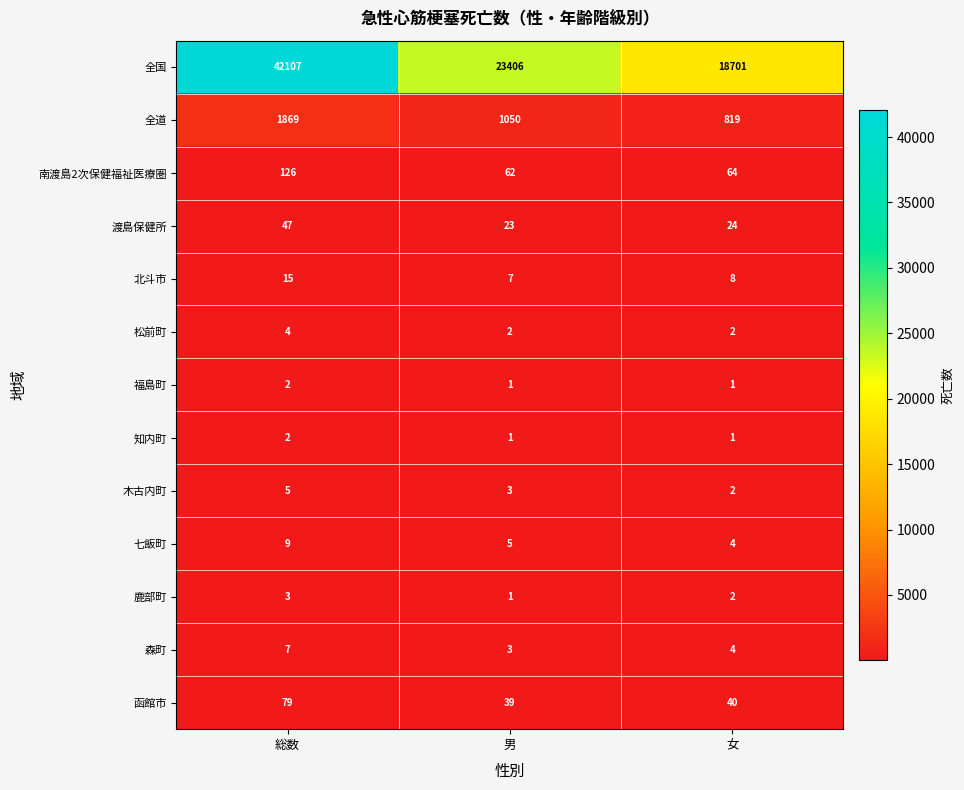

Which series changed the most between 男 and 女?

全国